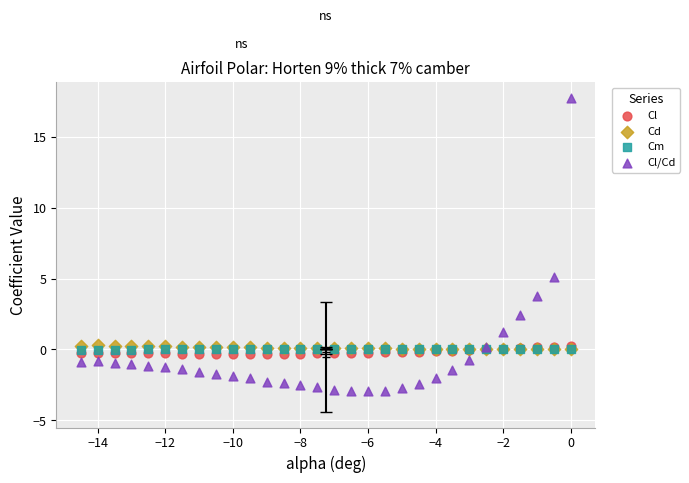

Across all series, what Y value is closest to 7?

5.1